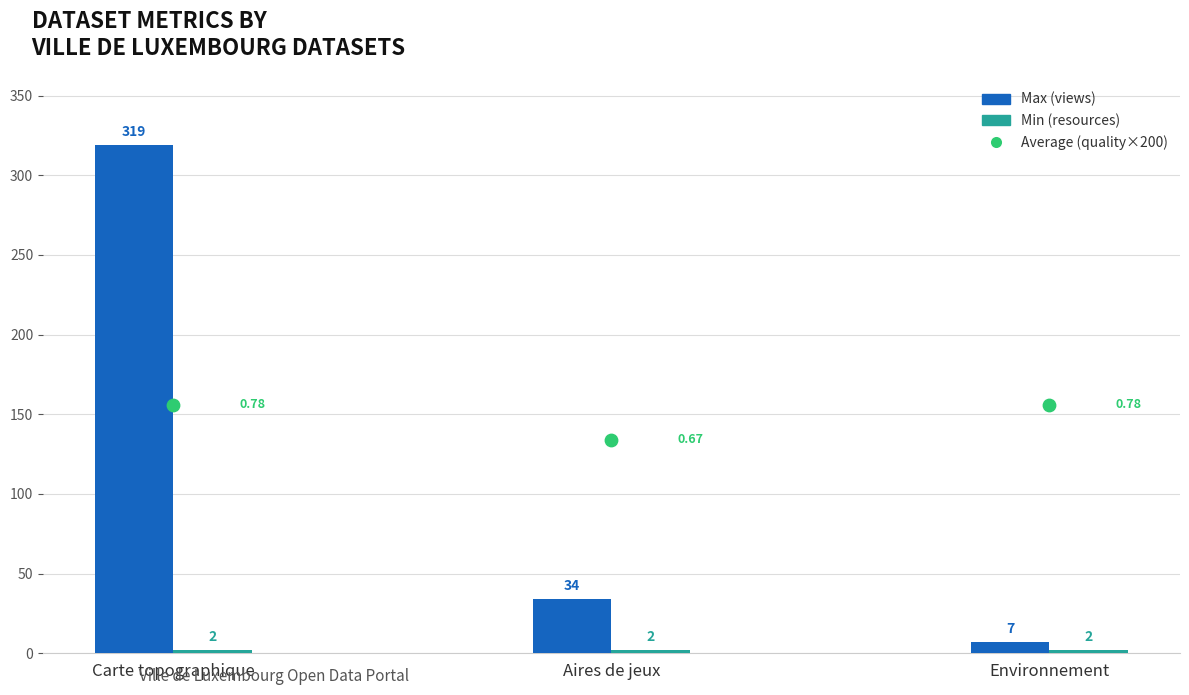

Which series has the largest total across all categories?

Average (quality×200)